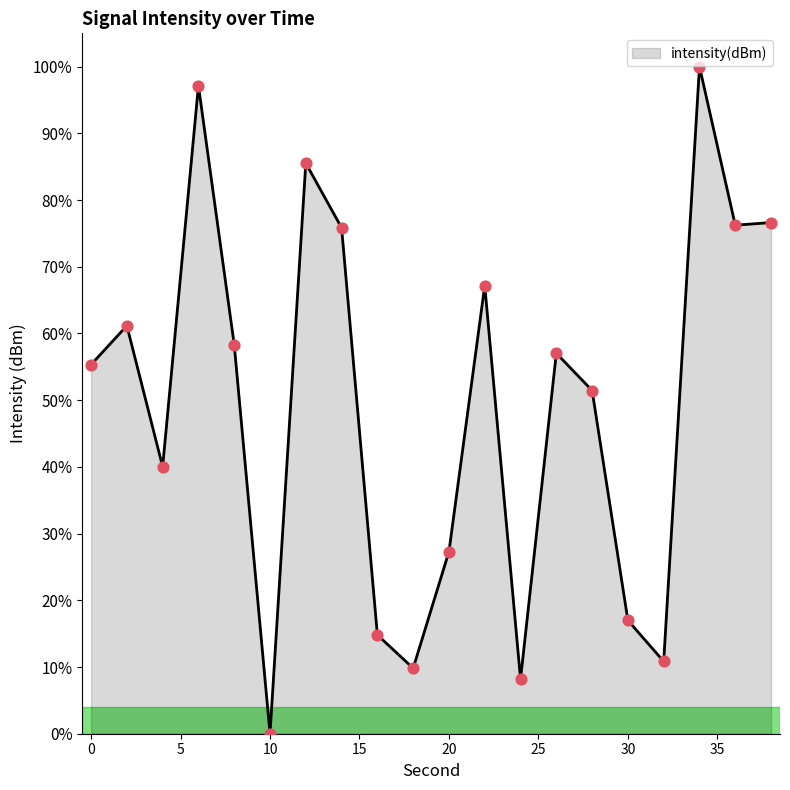

What is the greatest value displayed?

100.0